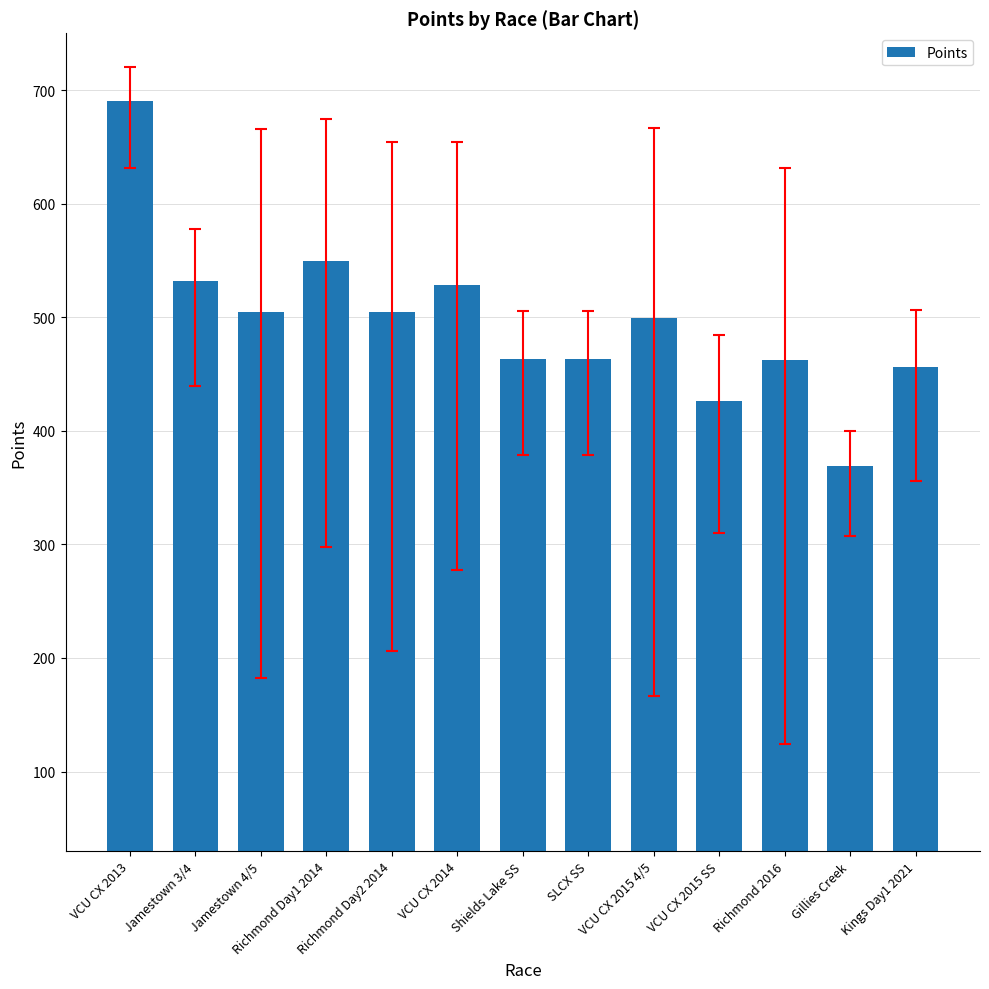

What is the value of the 1st bar from the left?

690.8